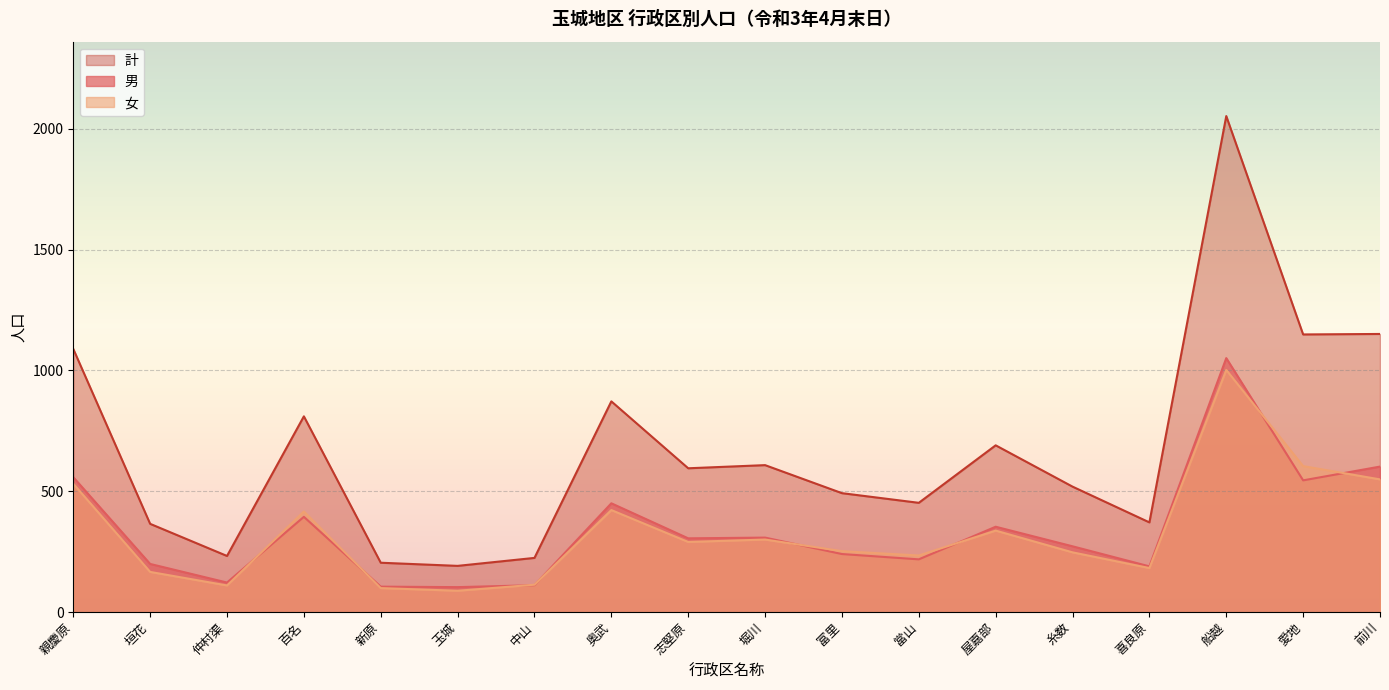

What is the greatest value displayed?

2053